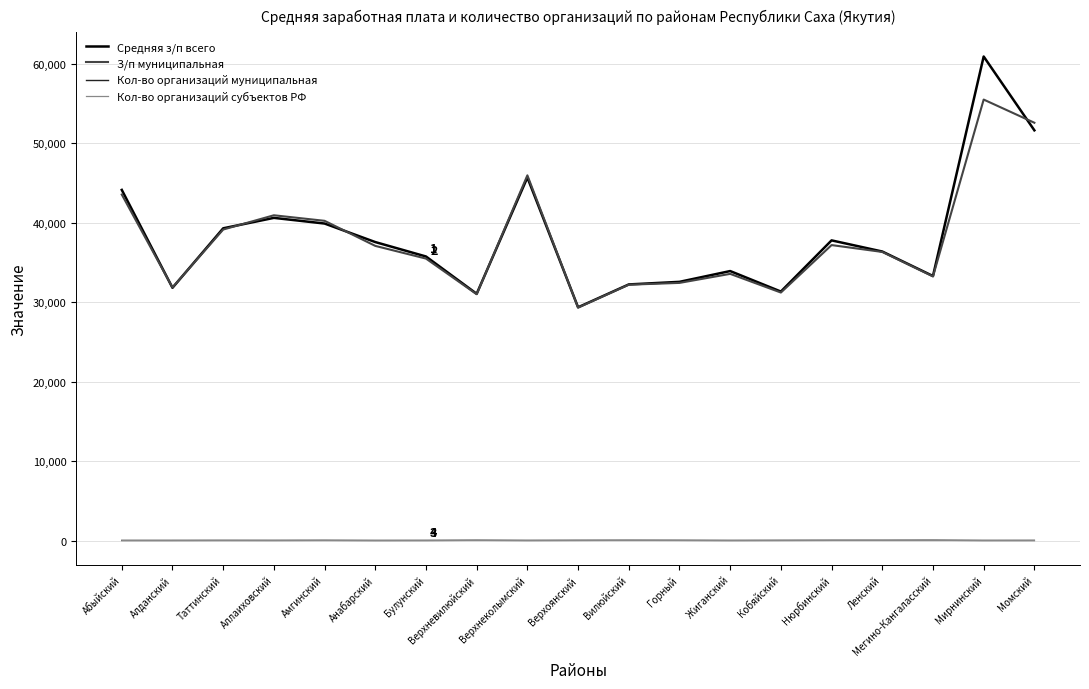

True or false: Средняя з/п всего has a value of 46622.2 at Мегино-Кангаласский.

False